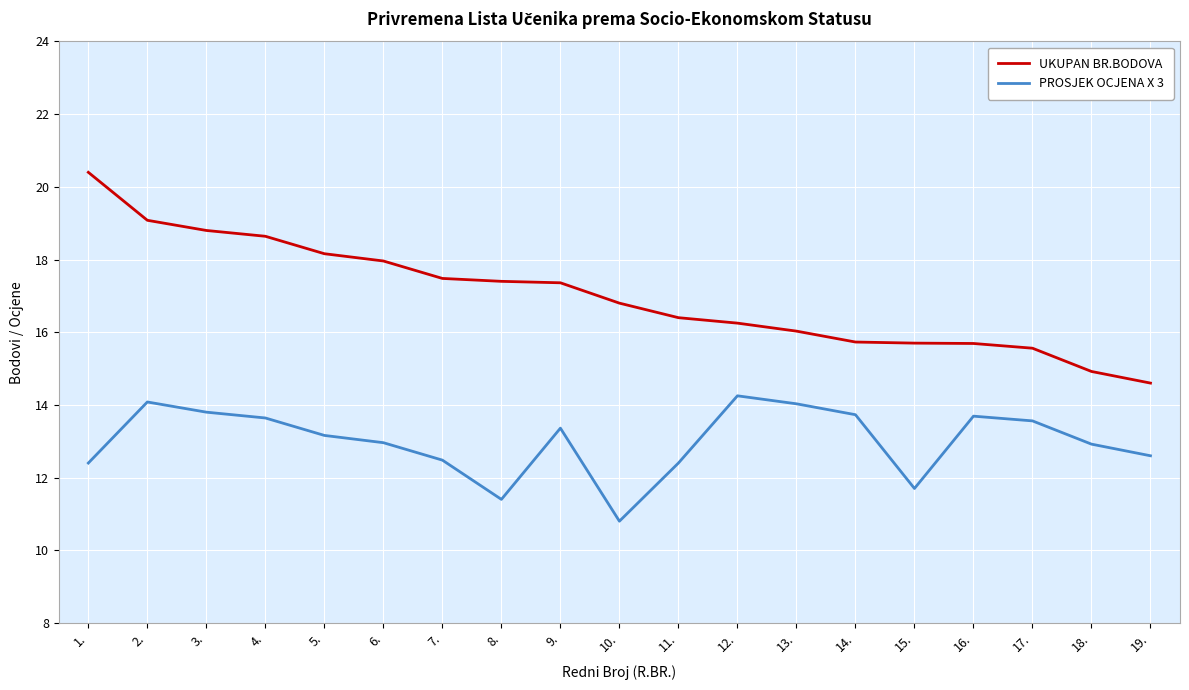

At which category is the sum across all series the highest?

2.